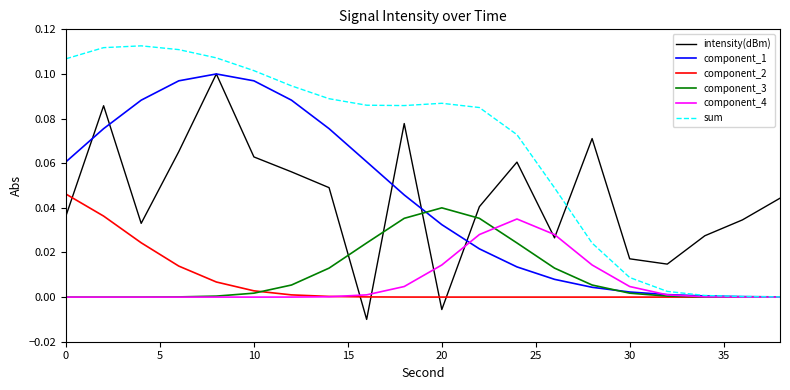

True or false: intensity(dBm) and component_2 intersect in this chart.

True